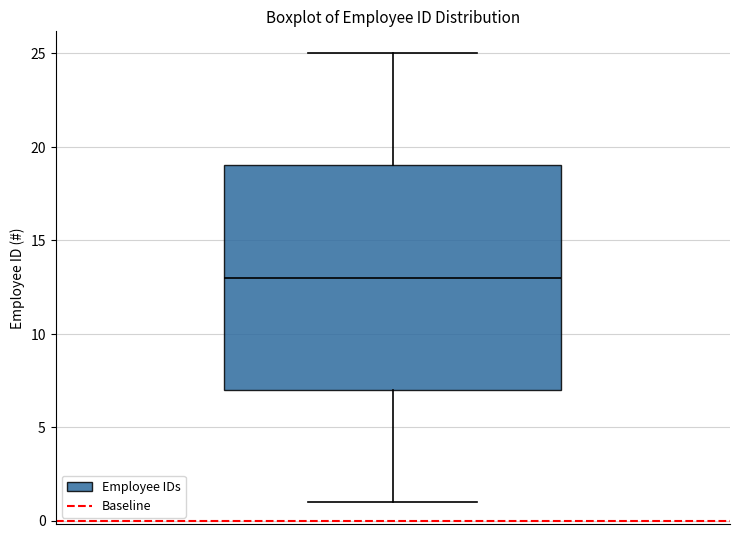

Read this box plot against the y-axis: the position of the median line, the range covered by the box, and the ends of both whiskers. The values are not printed on the chart, so give them approximately, as read against the axis.

median 13, box 7 to 19, whiskers 1 to 25